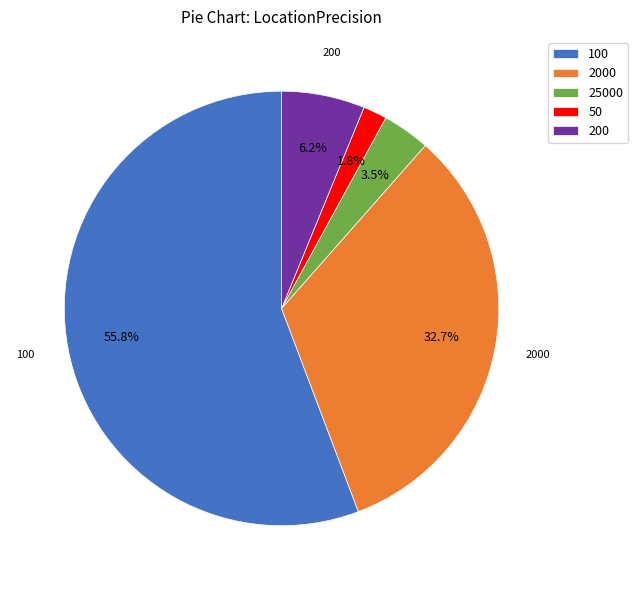

Is it true that 50 is 10% of the pie?

False